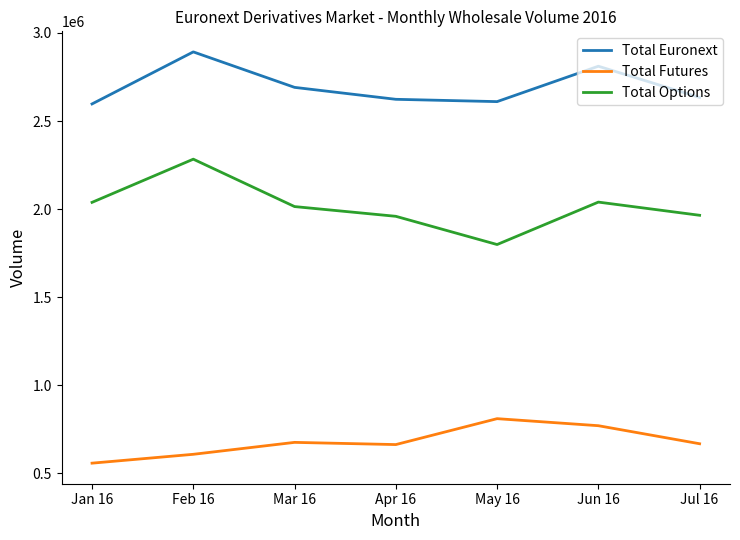

True or false: Total Futures has a value of 1237964 at Jun 16.

False